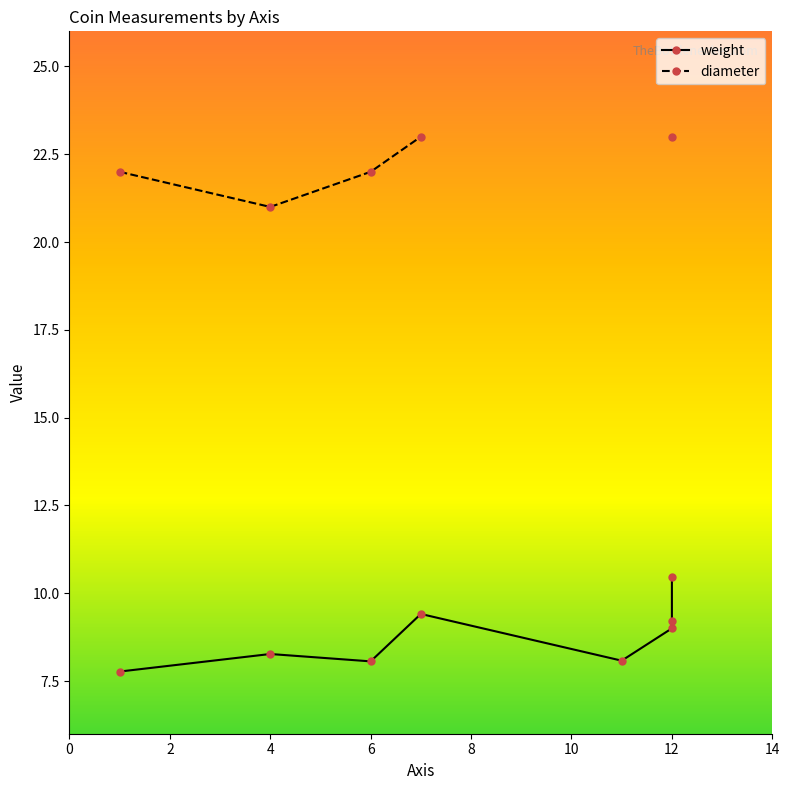

True or false: weight and diameter intersect in this chart.

False